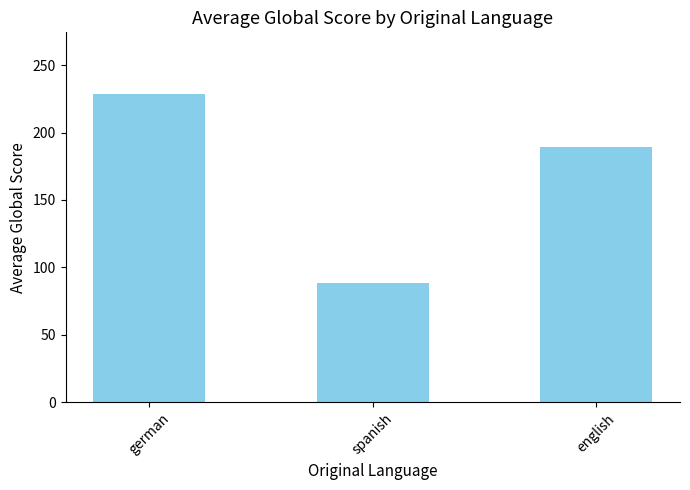

Is it true that the value at spanish is 141.8?

False